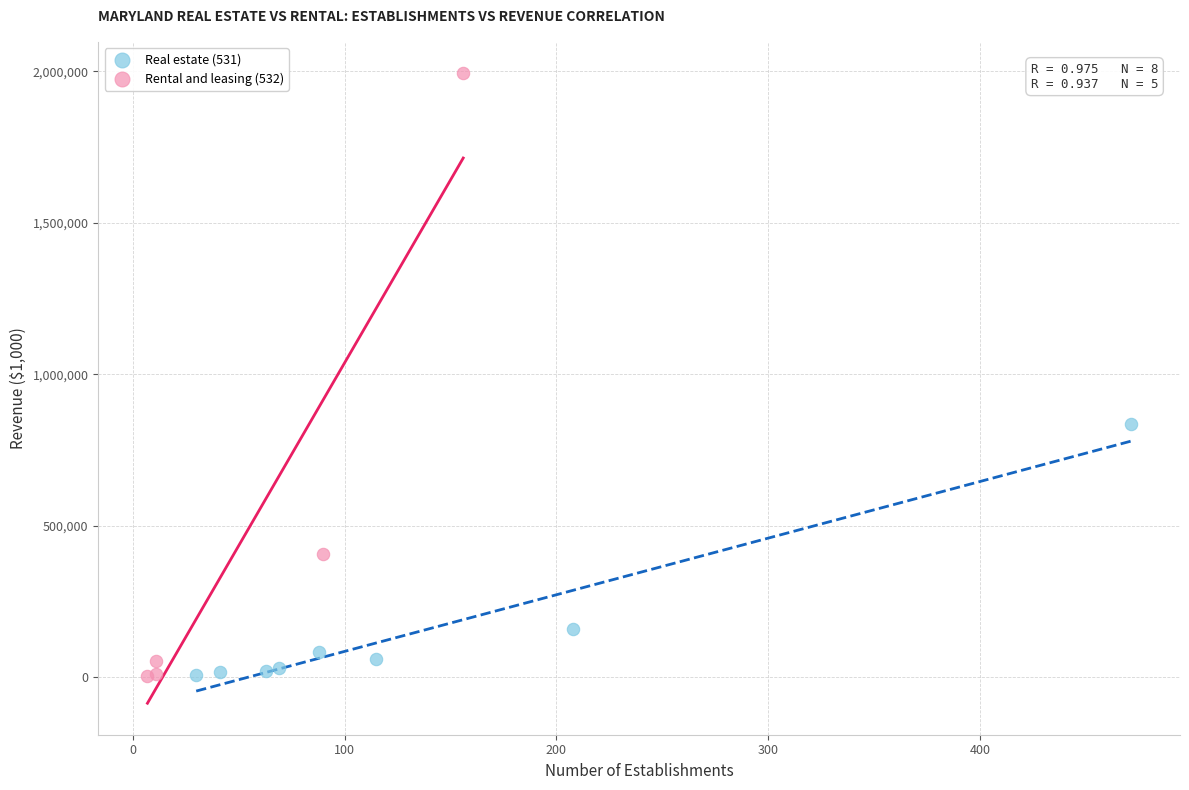

Which series reaches the maximum Y coordinate?

Rental and leasing (532)